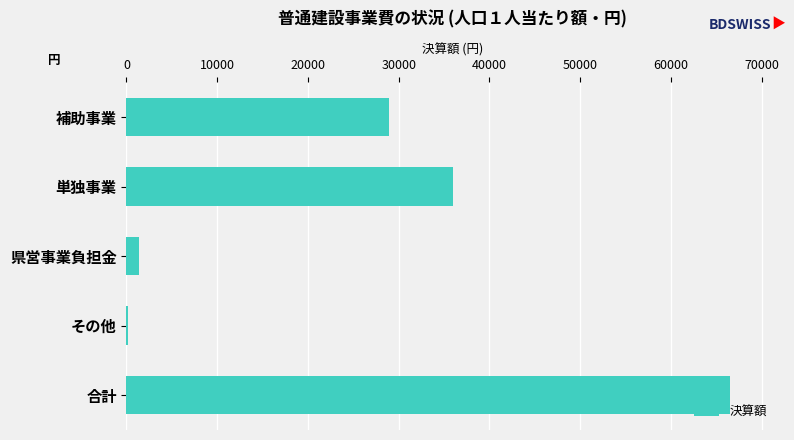

Is it true that the value at 単独事業 is 24583?

False